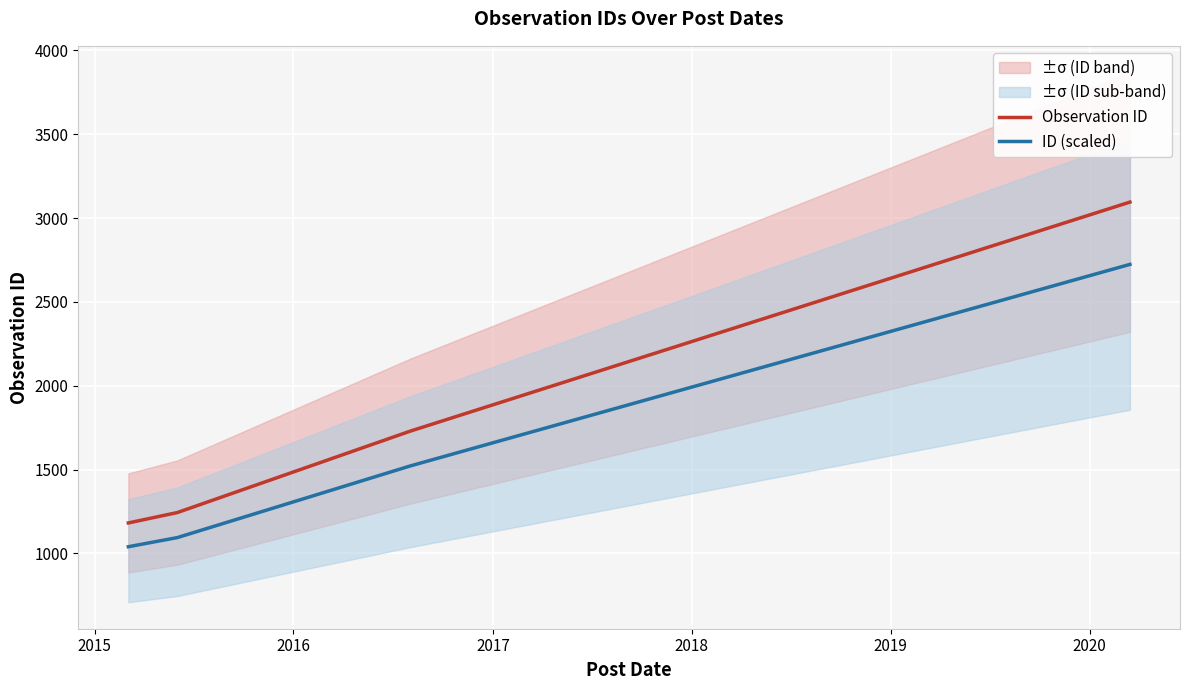

True or false: ID (scaled) and Observation ID intersect in this chart.

False